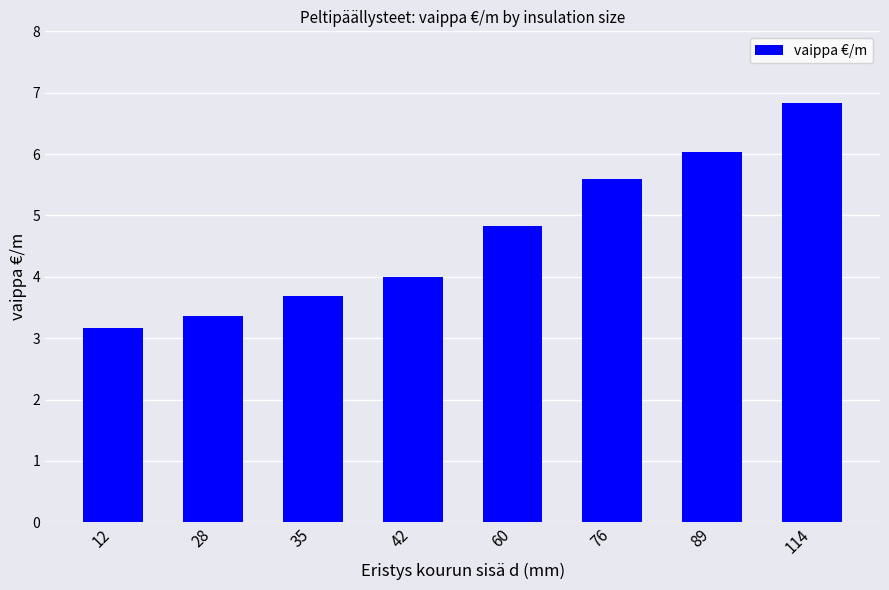

List the labels in order of value, largest first.

114, 89, 76, 60, 42, 35, 28, 12